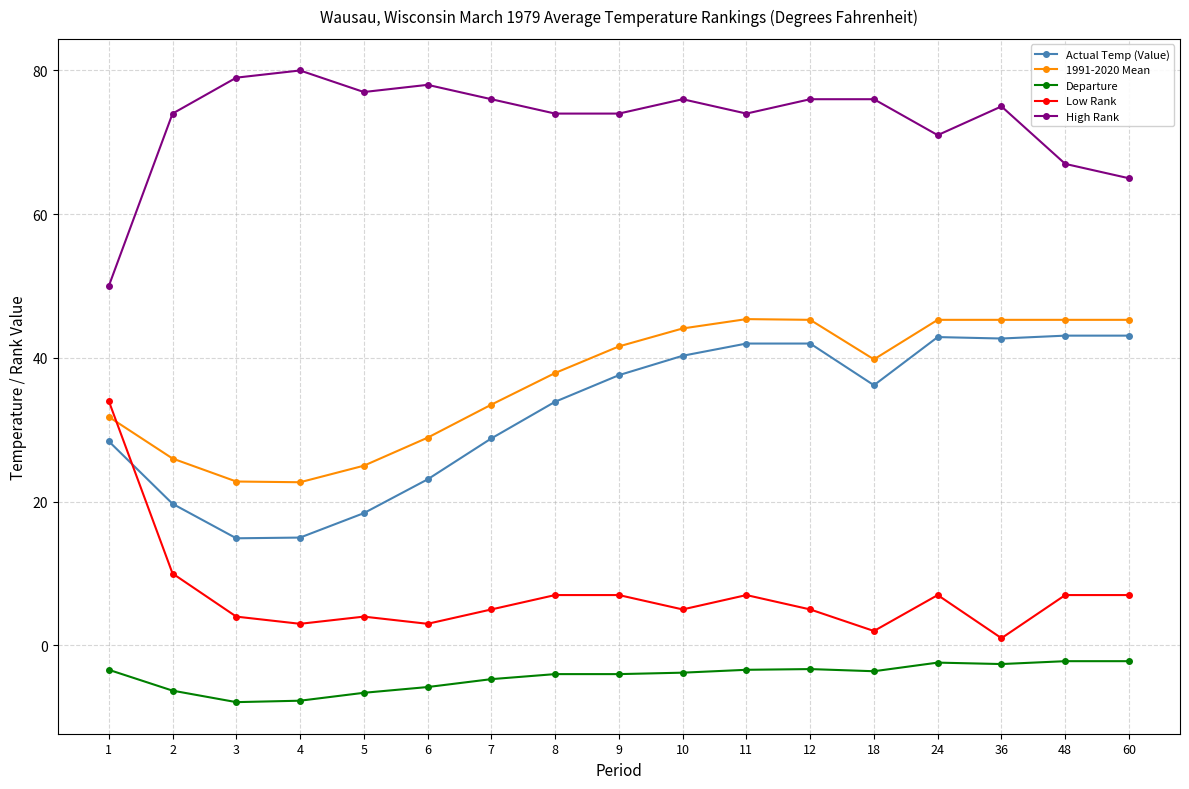

True or false: Low Rank has more than 0 interior local peaks.

True